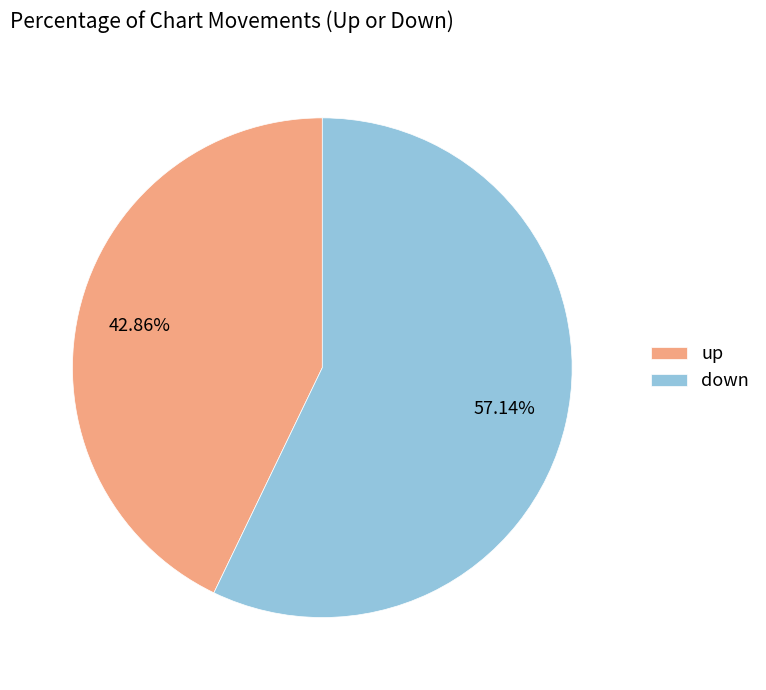

Between up and down, which is larger?

down